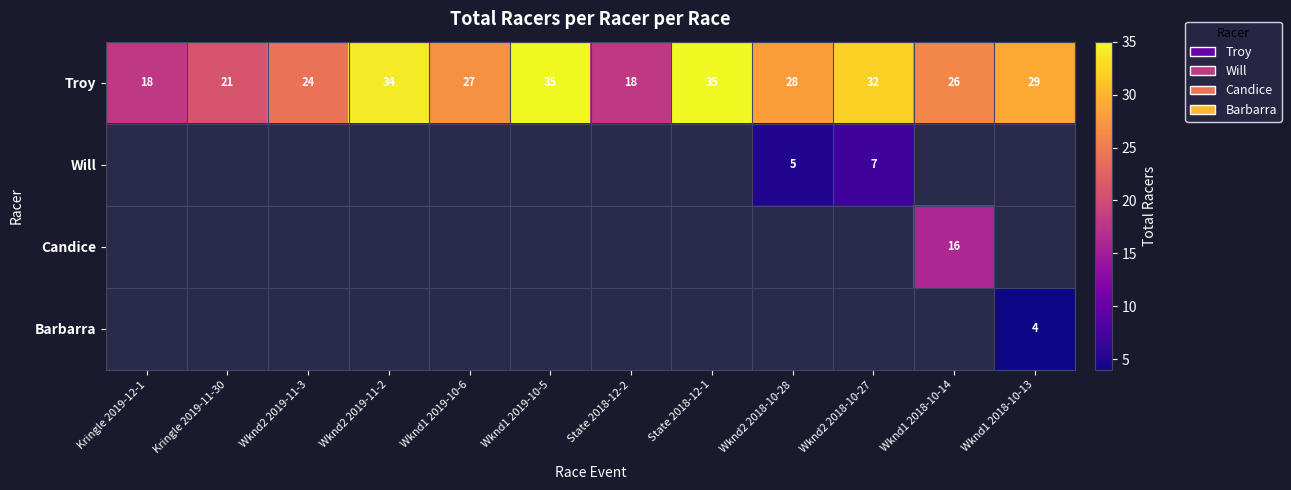

The Troy series shows 27 at State 2018-12-2. True or false?

False